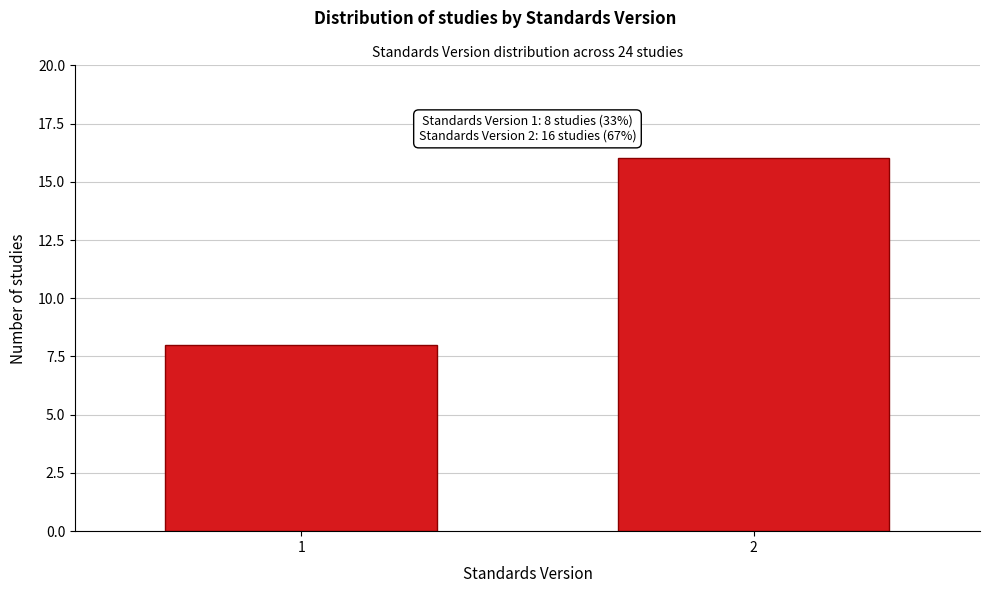

Reading left to right, transcribe all the data shown in this chart.

8	16